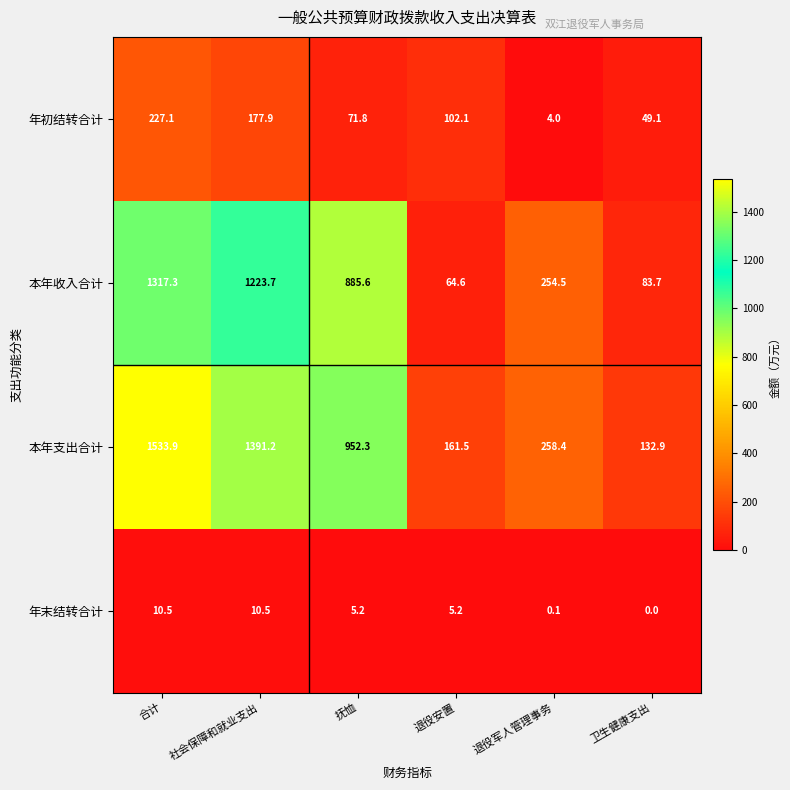

At which label does 本年支出合计 first exceed 952?

合计